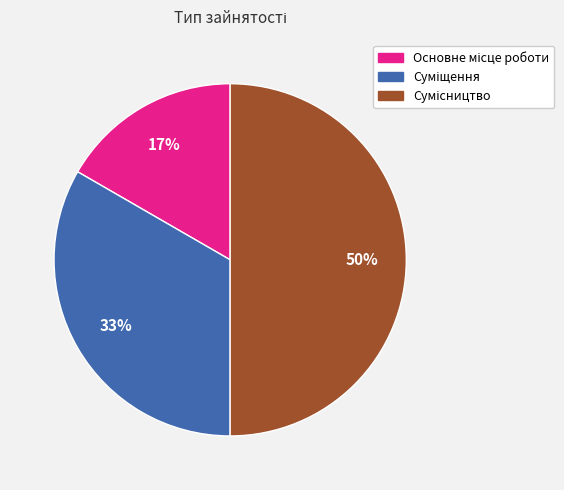

To the nearest percent, what is the average slice percentage?

33%